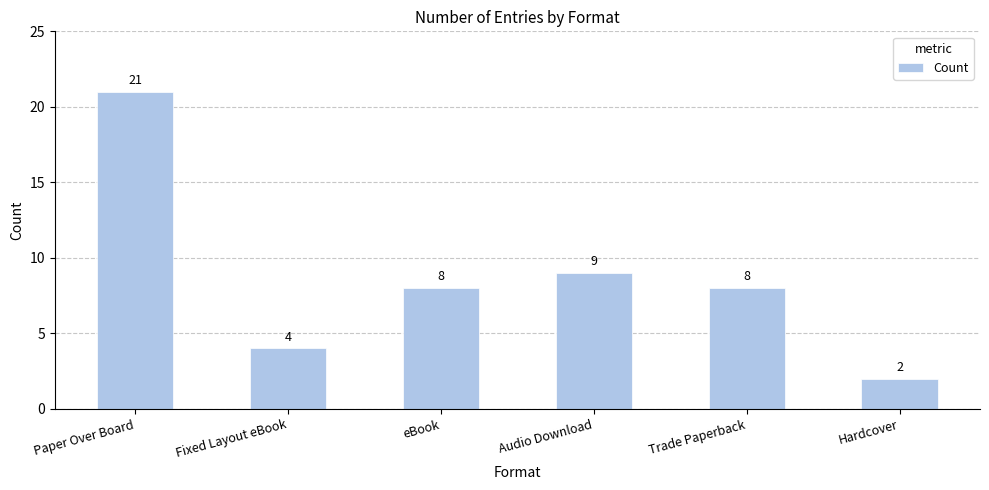

The chart shows a value of 8 at Trade Paperback. True or false?

True